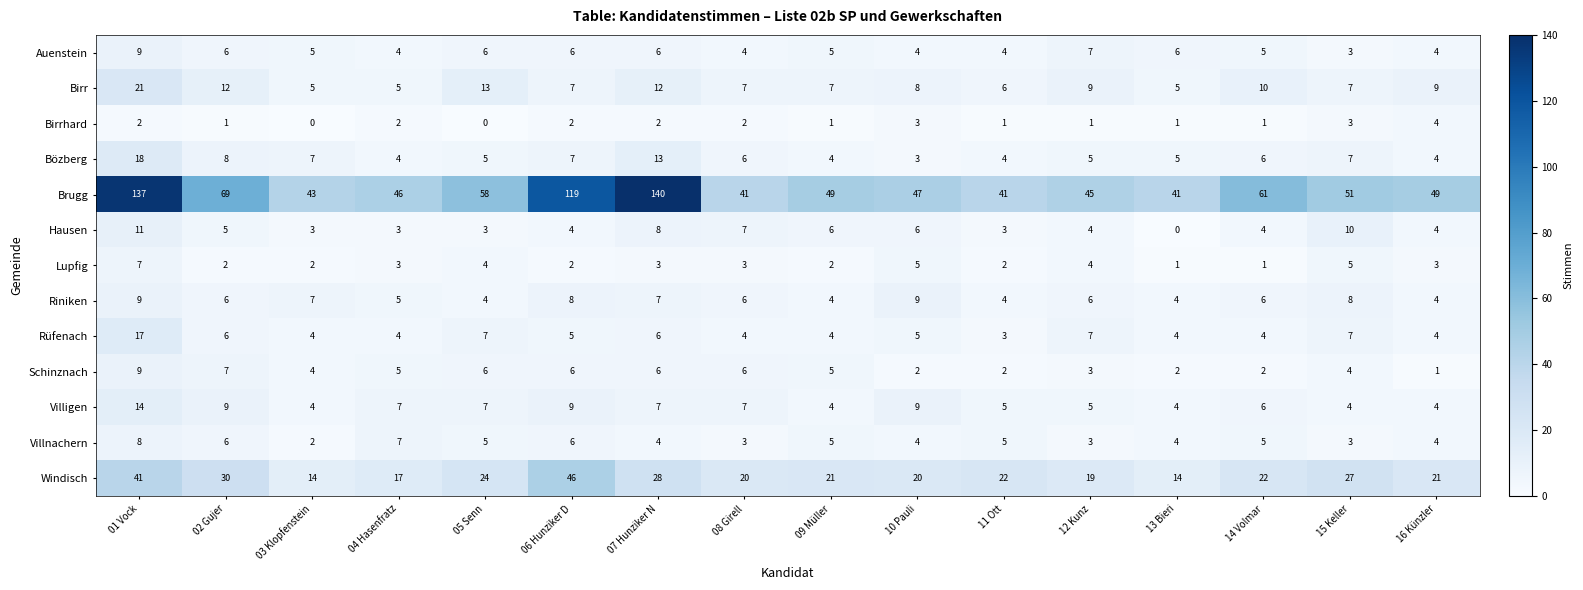

At which label does Lupfig reach its peak?

01 Vock